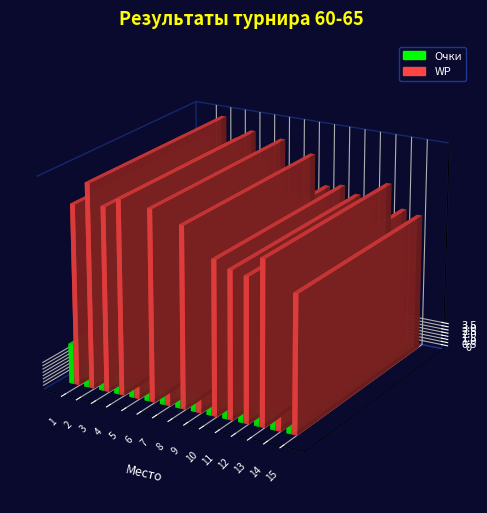

How many categories are shown in the chart?

15